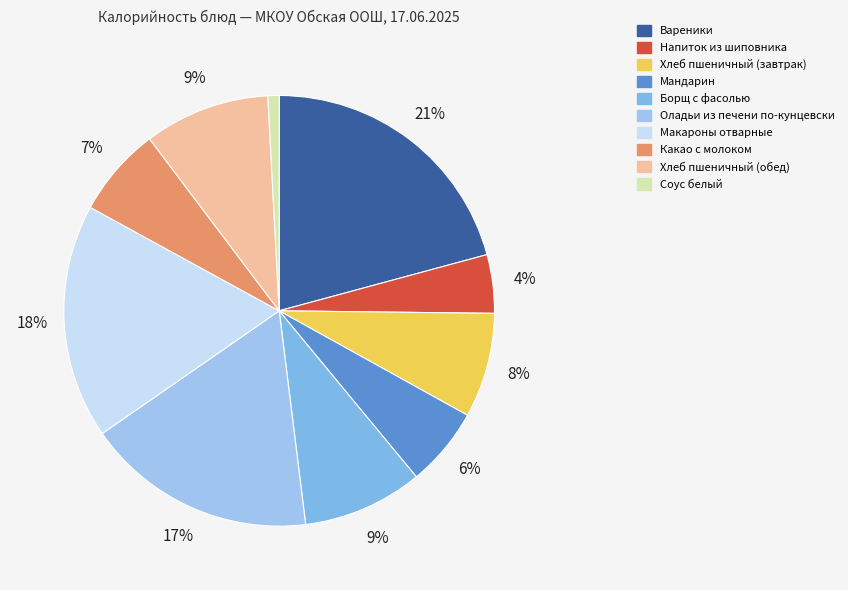

To the nearest percent, what is the combined percentage of Хлеб пшеничный (обед) and Соус белый?

10%